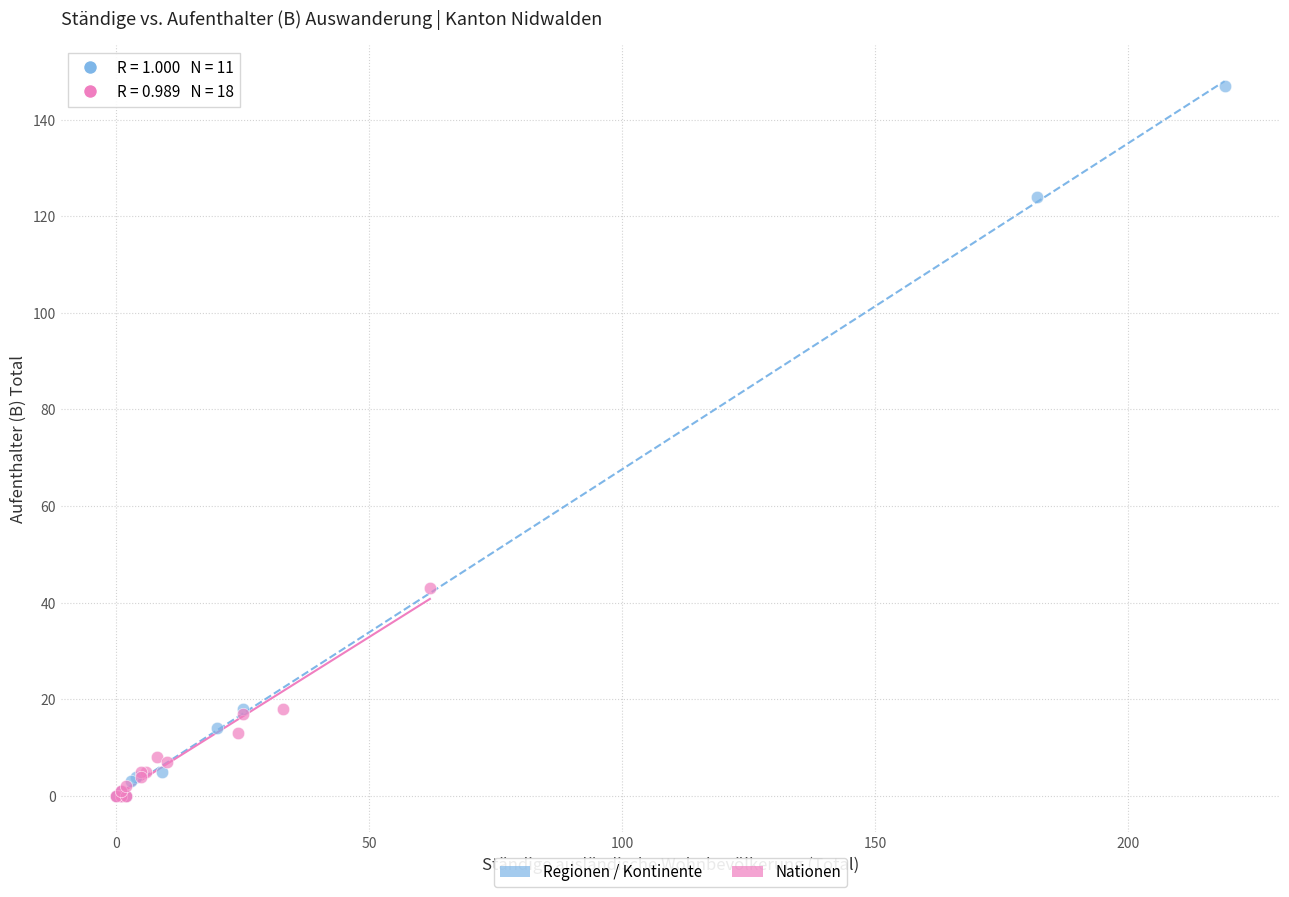

What are all the series names shown in the legend?

Regionen / Kontinente, Nationen